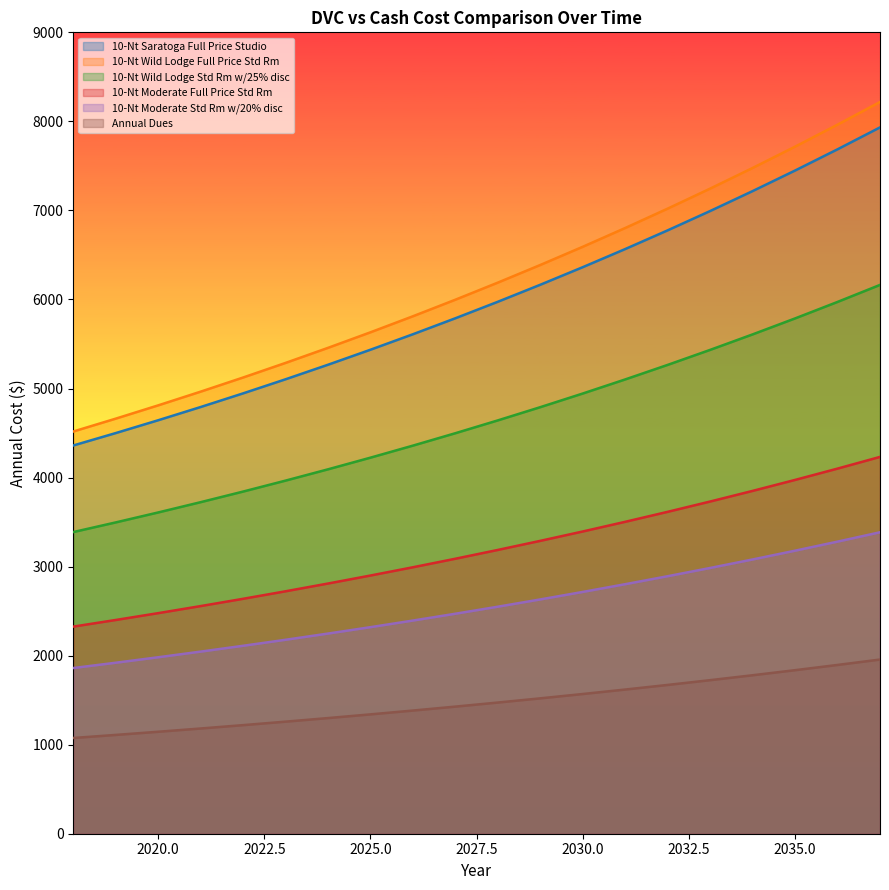

What is the minimum value shown in the chart?

1075.2